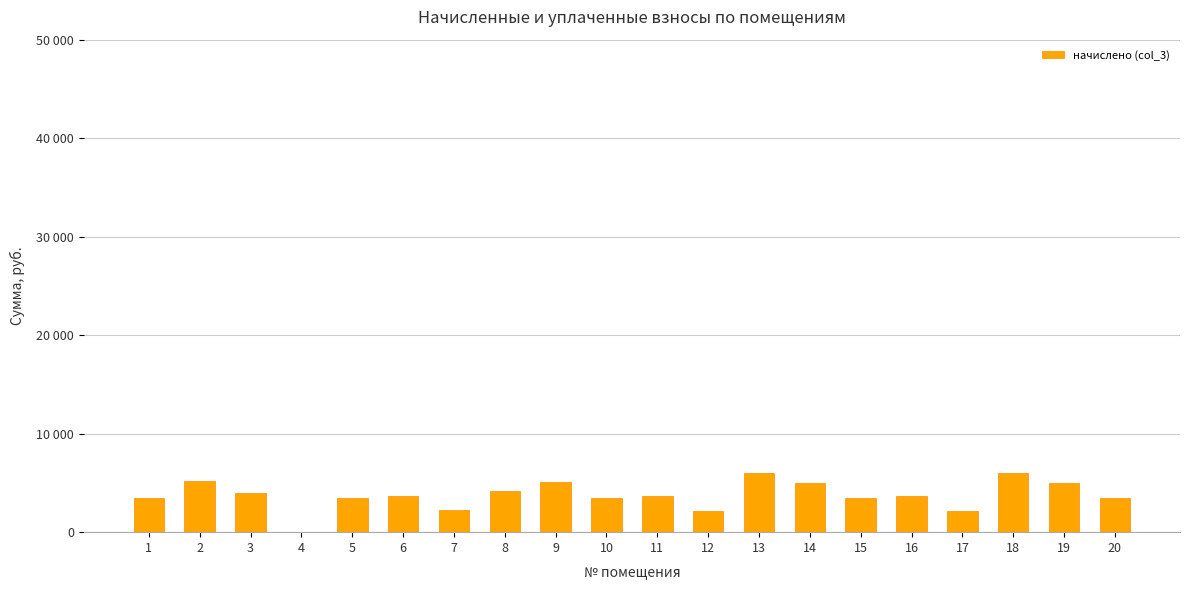

Is it true that the value at 4 is 0.0?

True